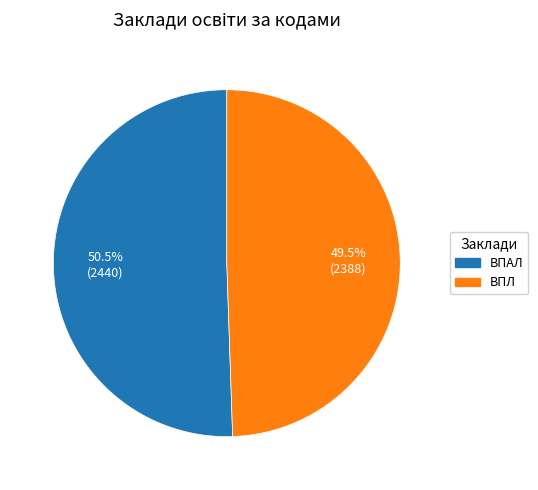

Is there a majority slice in this chart?

Yes